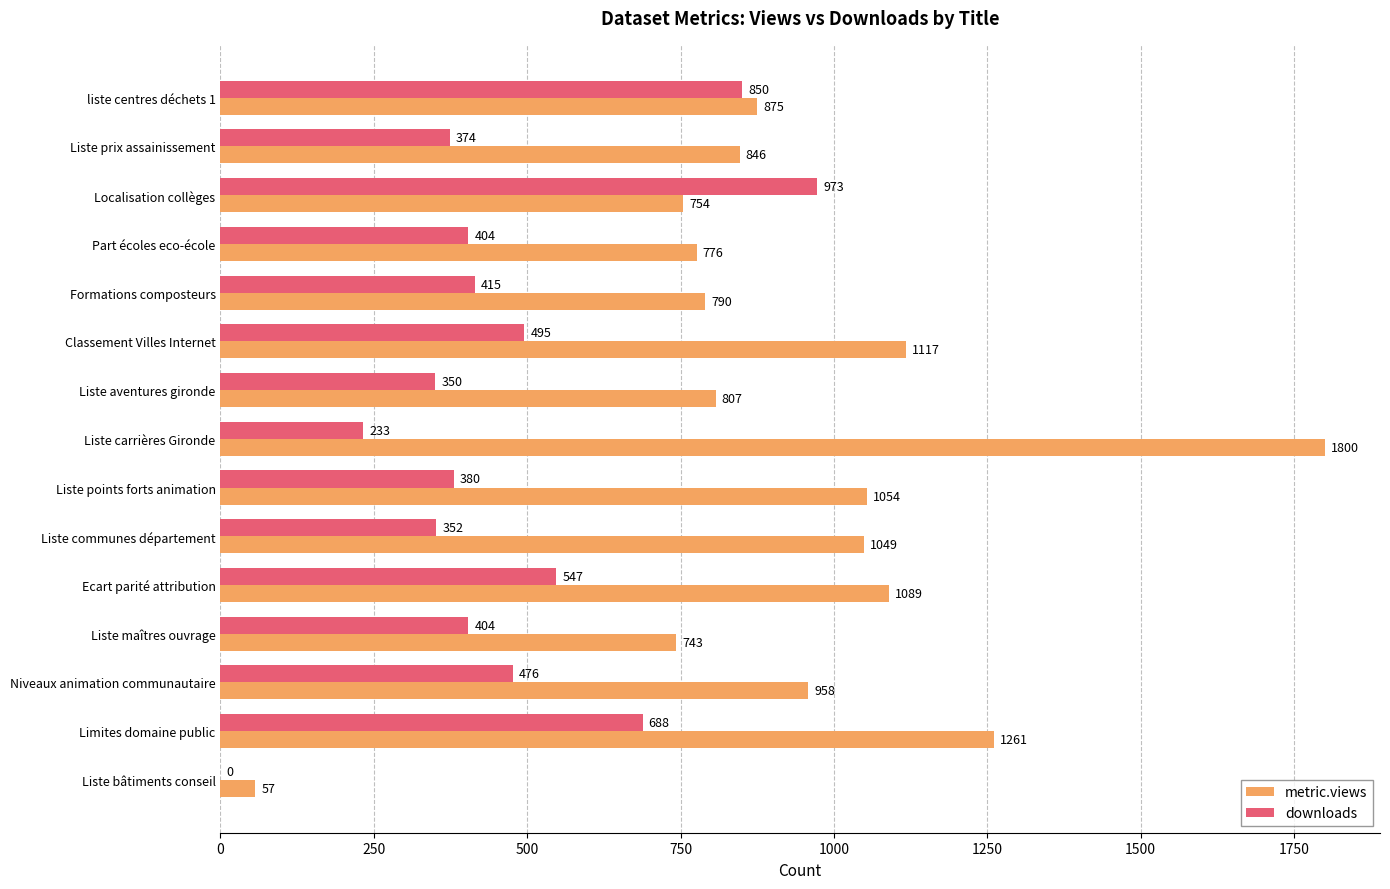

At which category does the chart reach its peak across all series?

Liste carrières Gironde